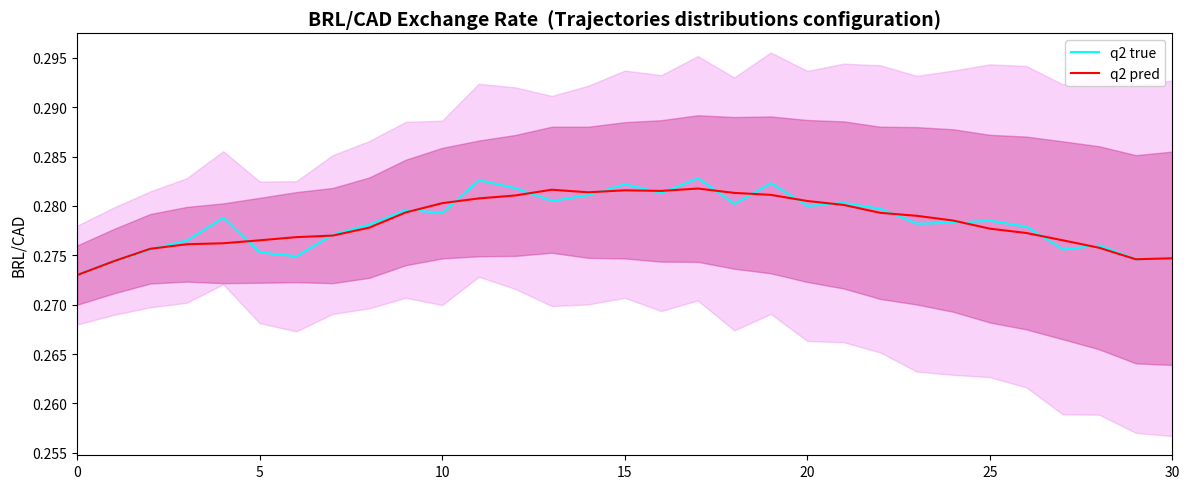

Count the q2 true values in the range 0 to 1.

31